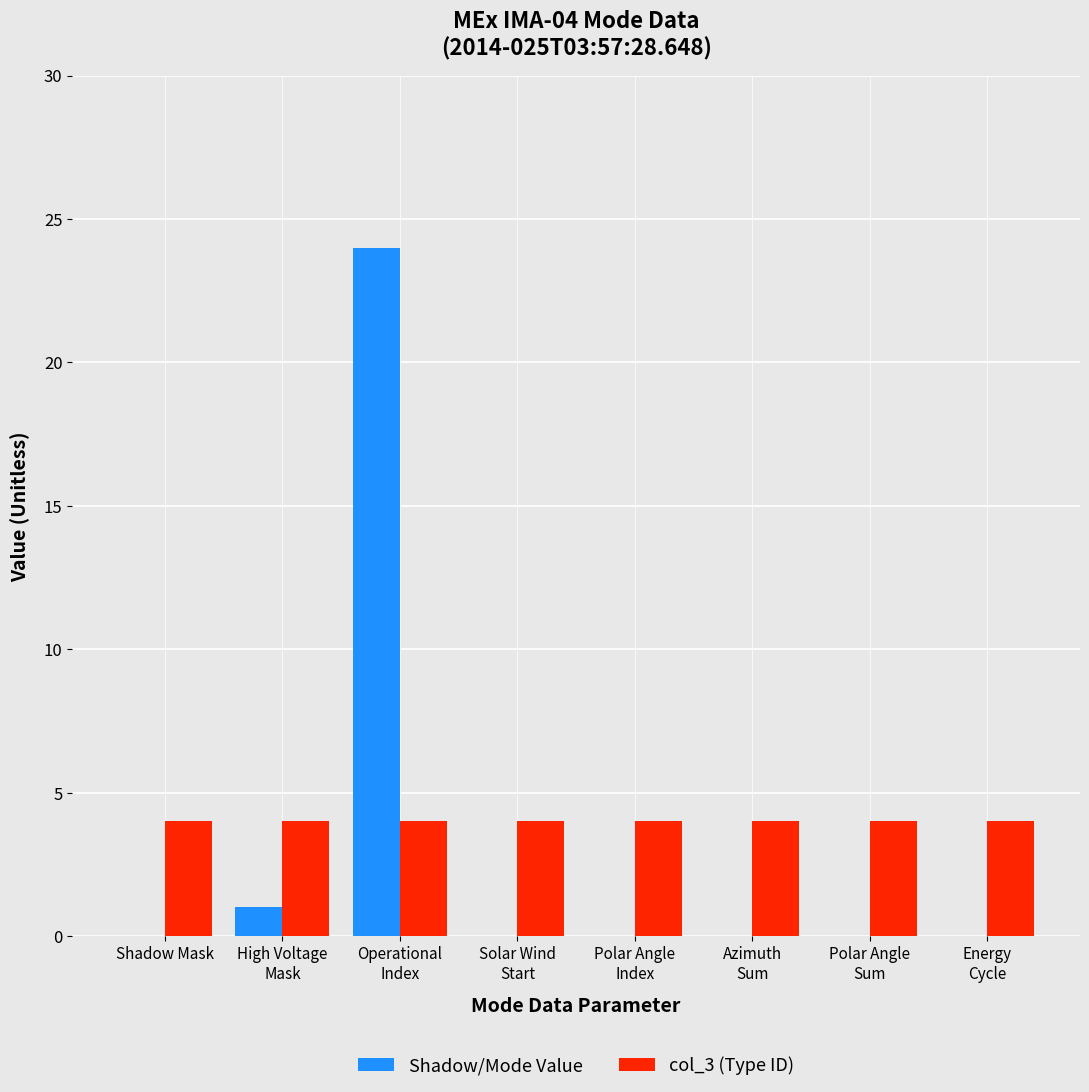

What is the sum of all col_3 (Type ID) values?

32